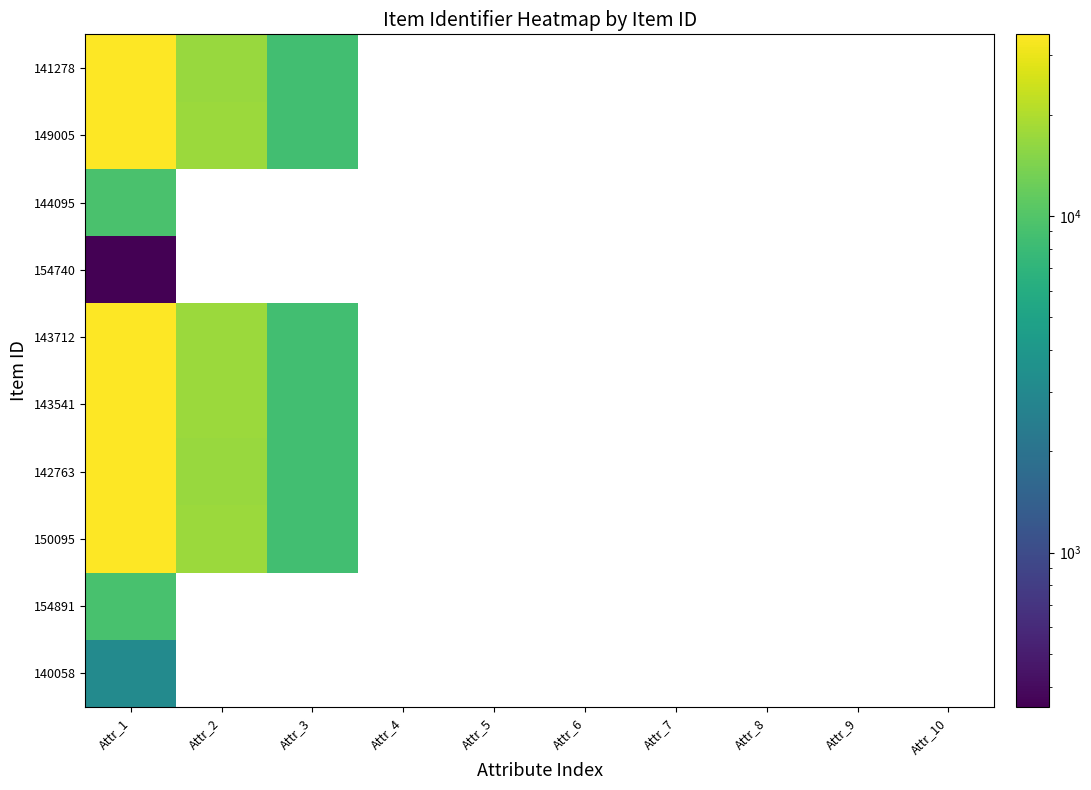

How many values in 149005 are above zero?

3